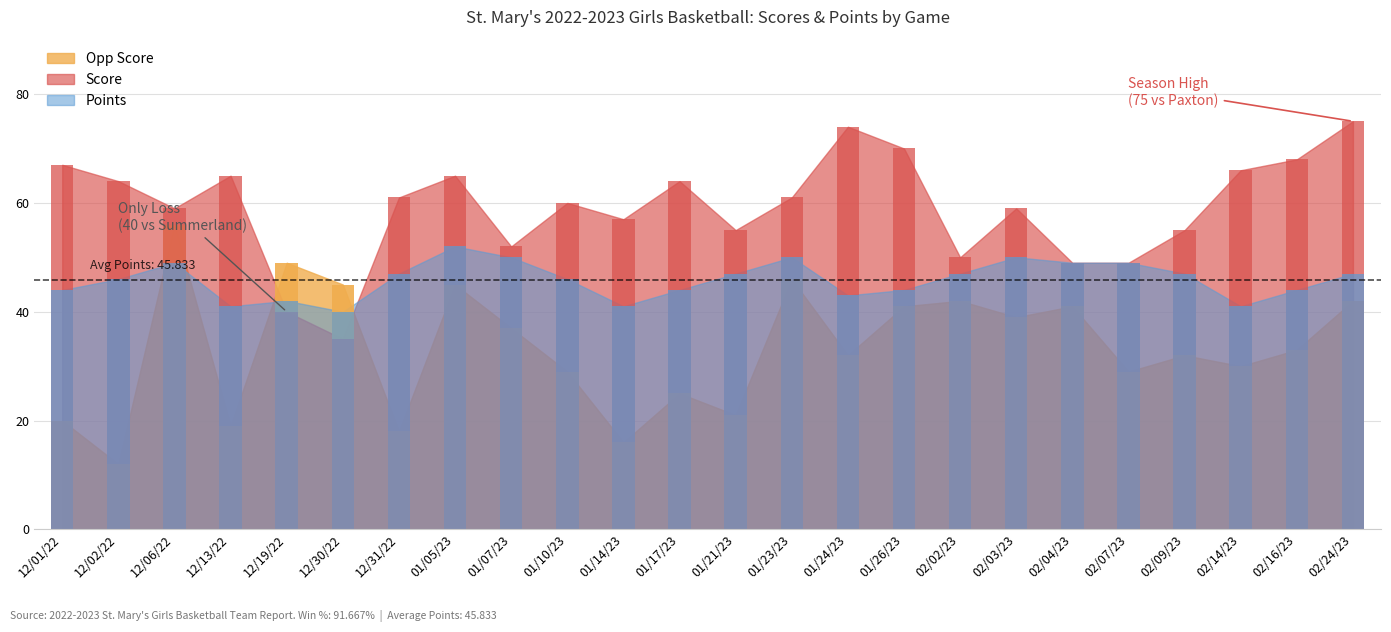

Is the value of Score at 01/14/23 greater than the value of Opp Score at 01/14/23?

Yes